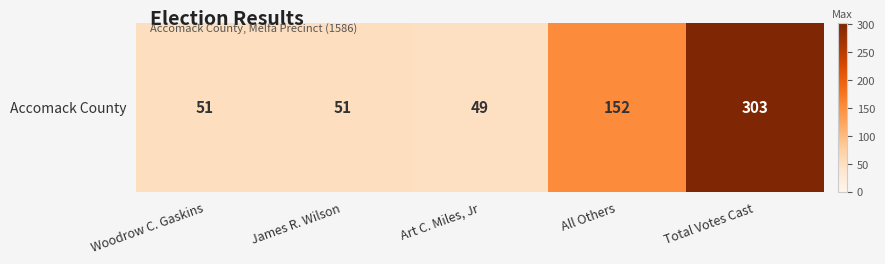

Reading left to right, list all the values displayed in this chart.

51	51	49	152	303